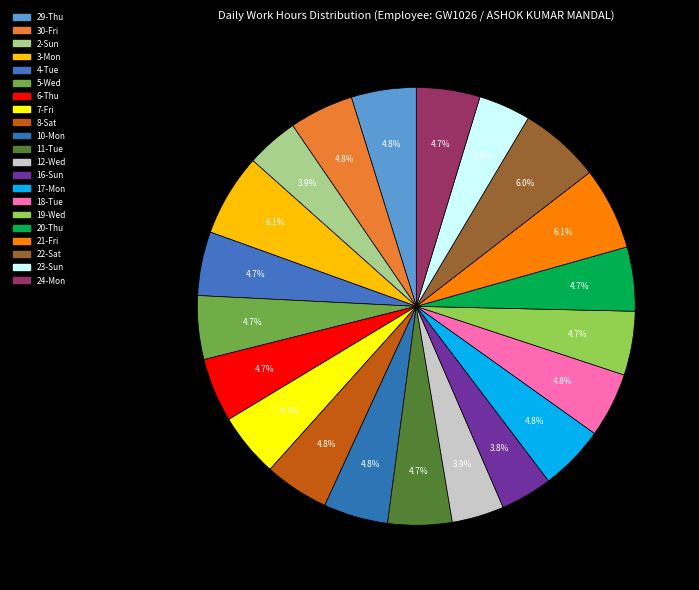

To the nearest percent, what percentage of the pie is 21-Fri?

6%